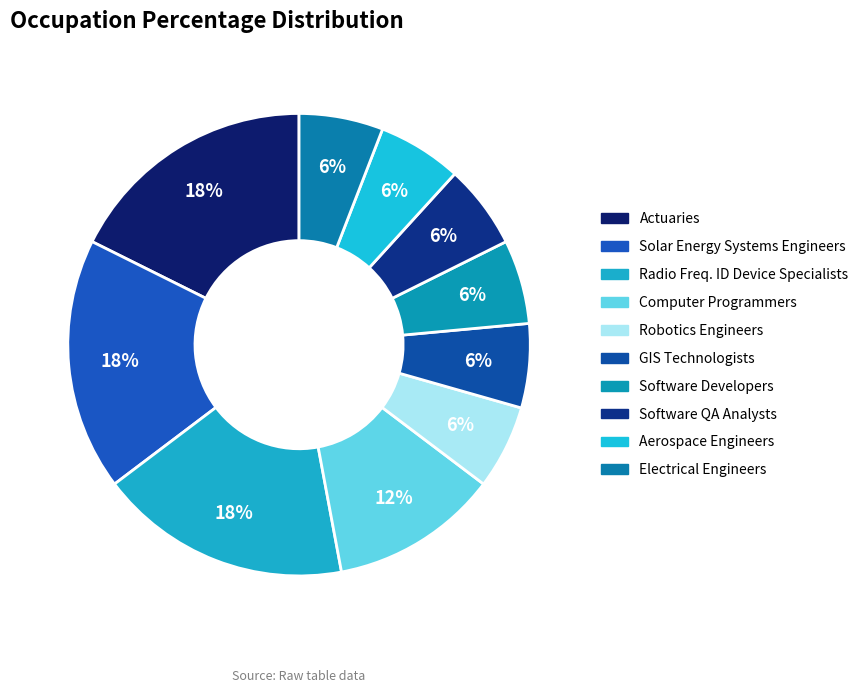

What percentage is the Computer Programmers slice, to the nearest percent?

12%